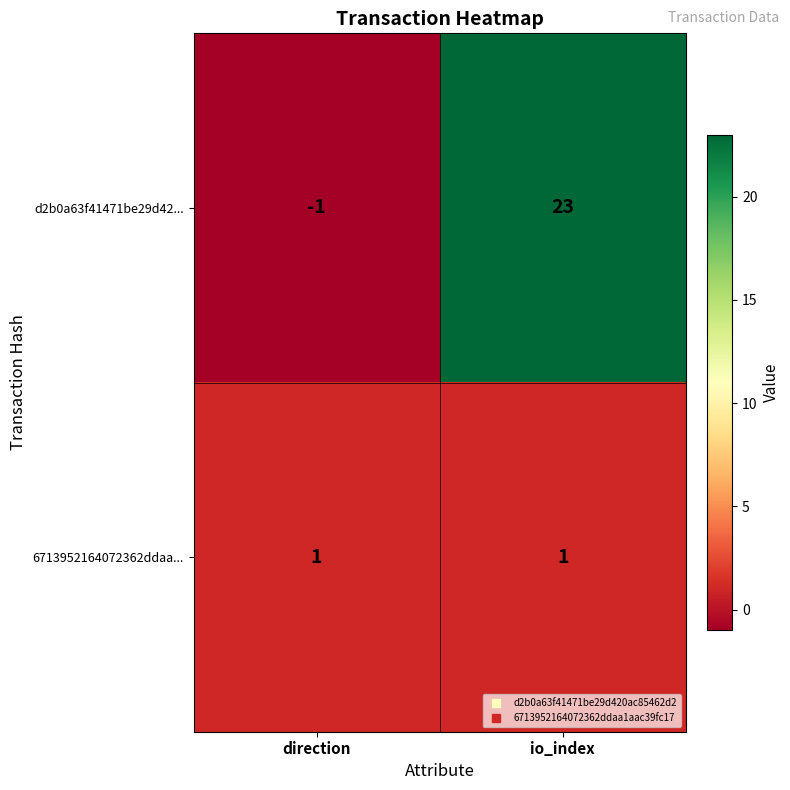

Which series has the largest range (max minus min)?

d2b0a63f41471be29d42...